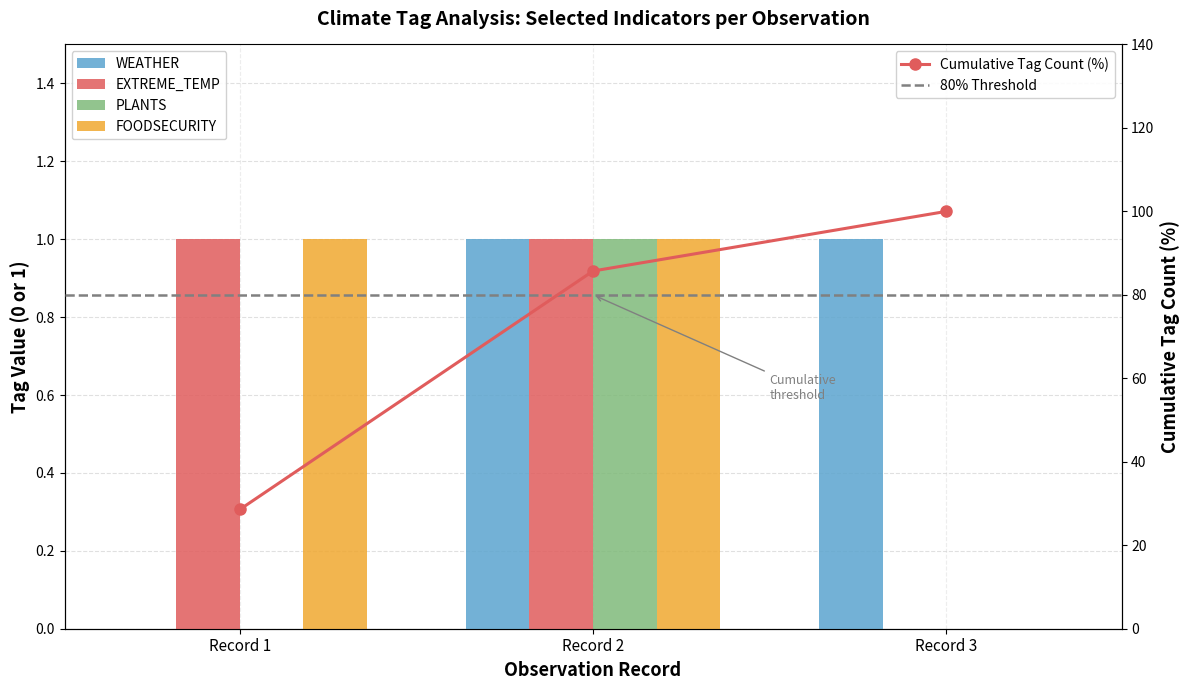

What is the value of the WEATHER bar at the 2nd from the left?

1